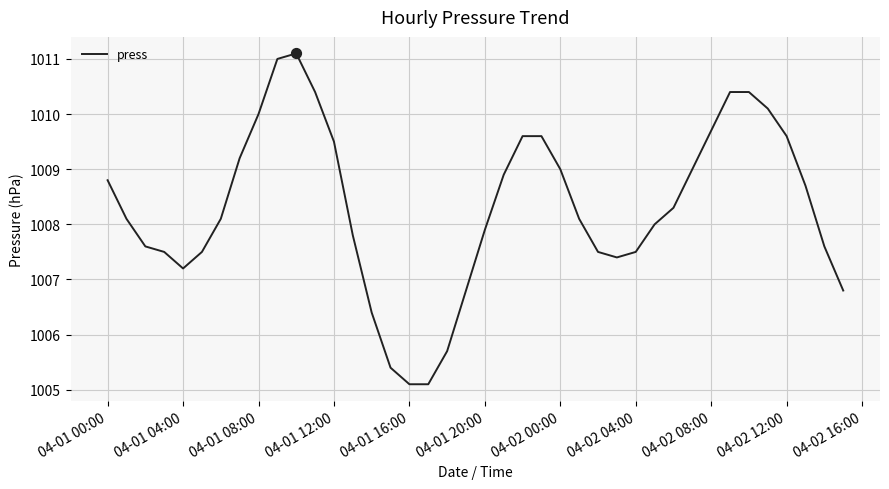

What is the difference between the maximum and minimum values?

6.0